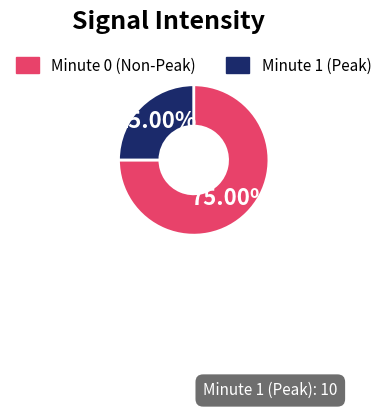

Combined, do Minute 1 (Peak) and Minute 0 (Non-Peak) account for over 50%?

Yes